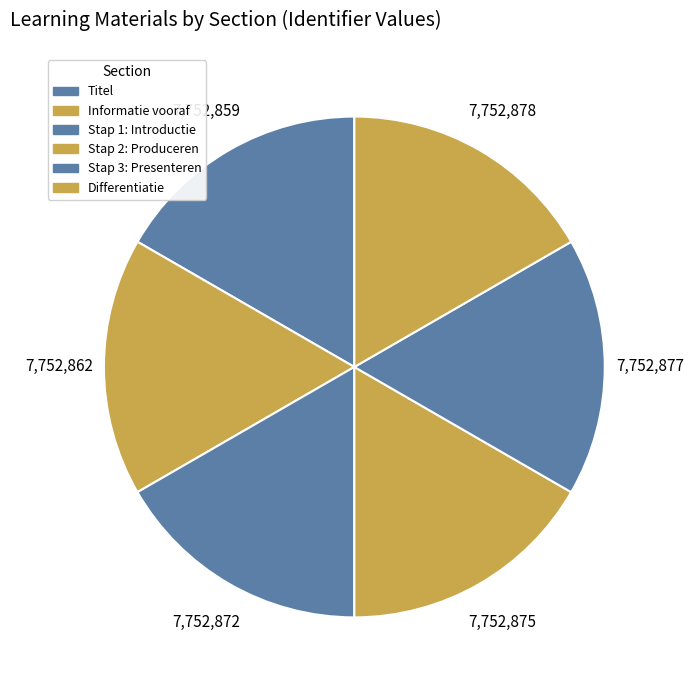

Is it true that Titel is 17% of the pie?

True